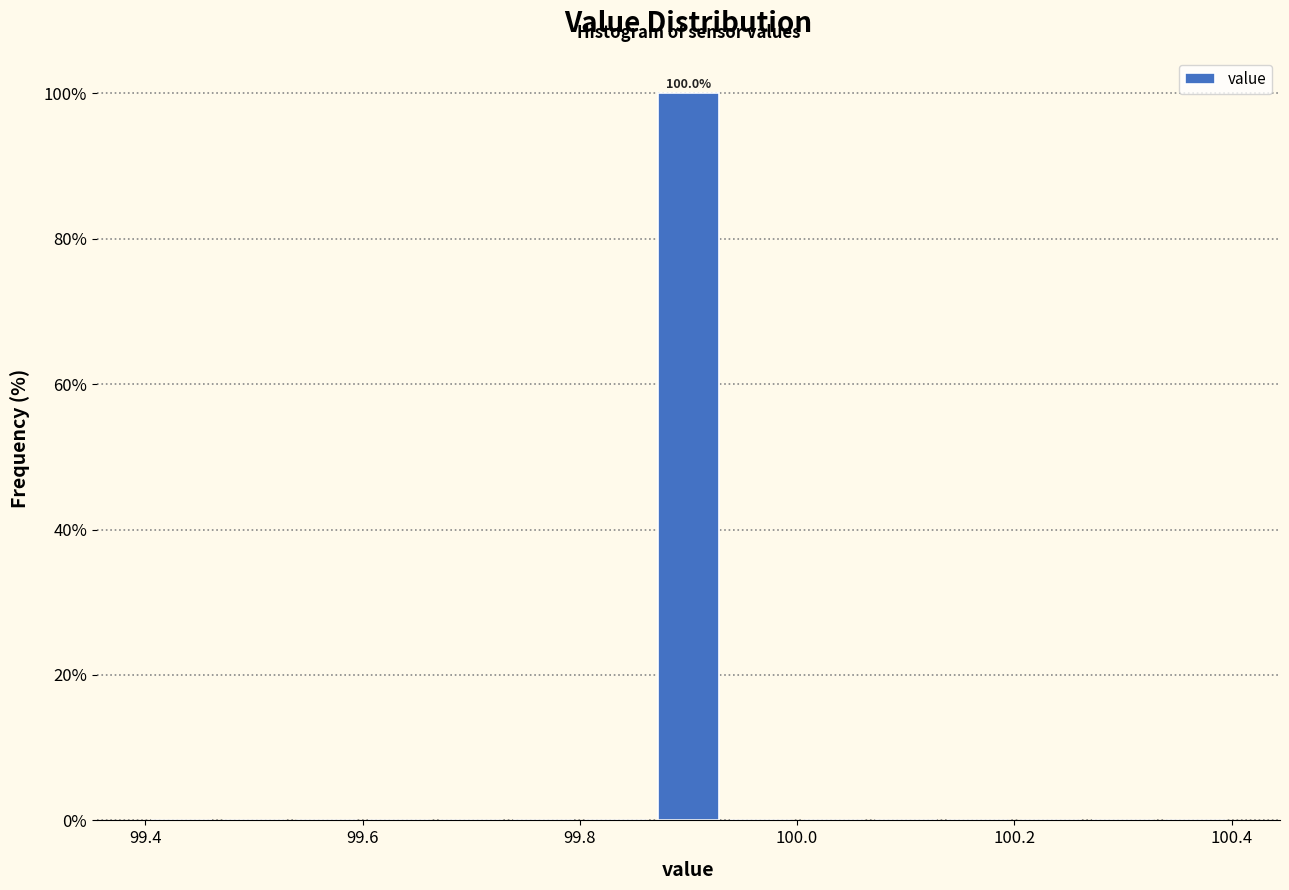

Read against the x-axis, roughly where is the centre of the tallest bar?

99.90